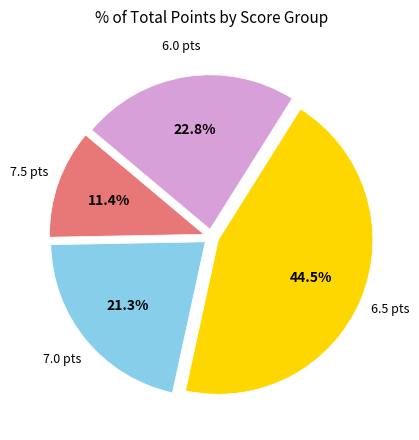

Is there a majority slice in this chart?

No